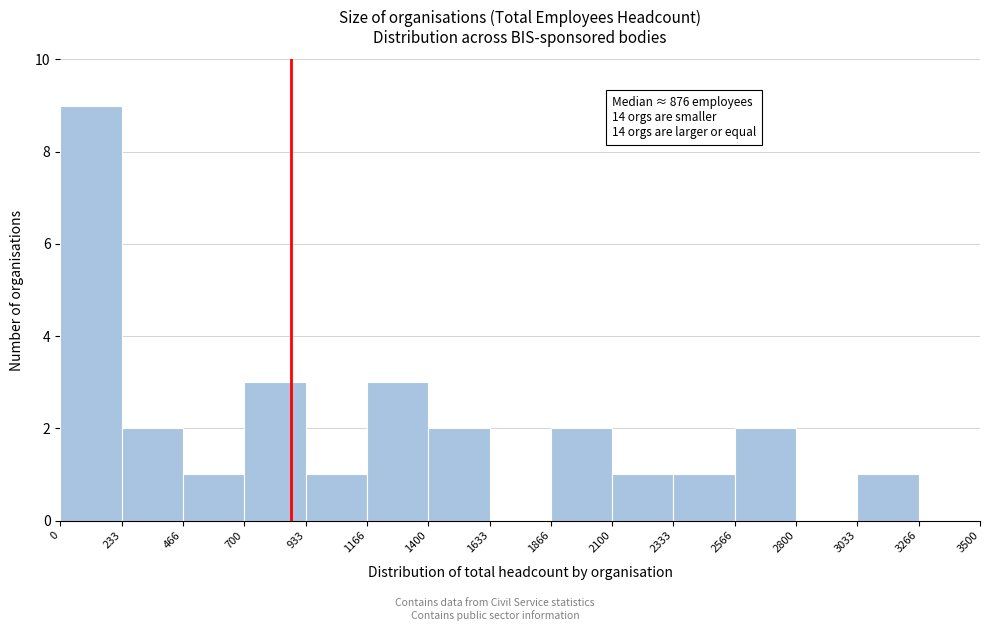

Which range on the x-axis has the tallest bar?

0 to 233